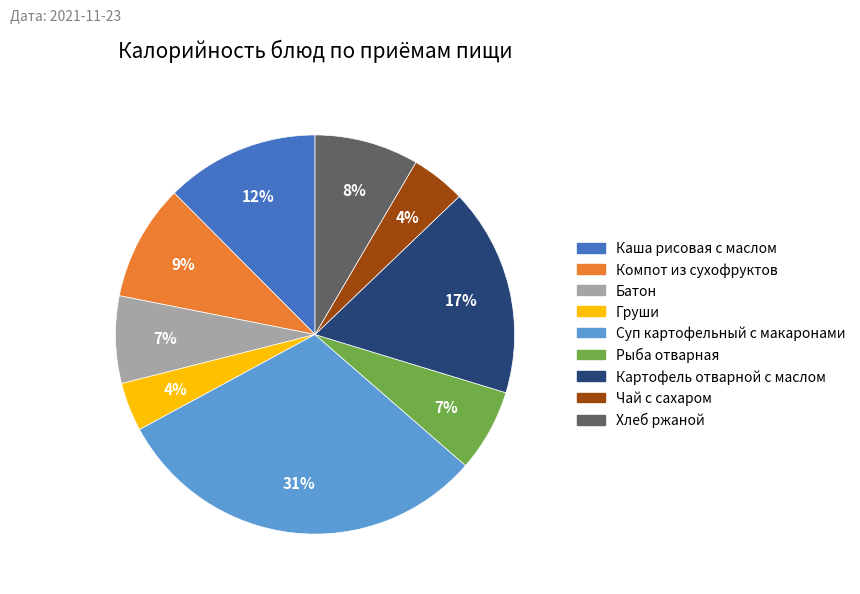

To the nearest percent, what is the difference between the largest and smallest slice percentages?

27%